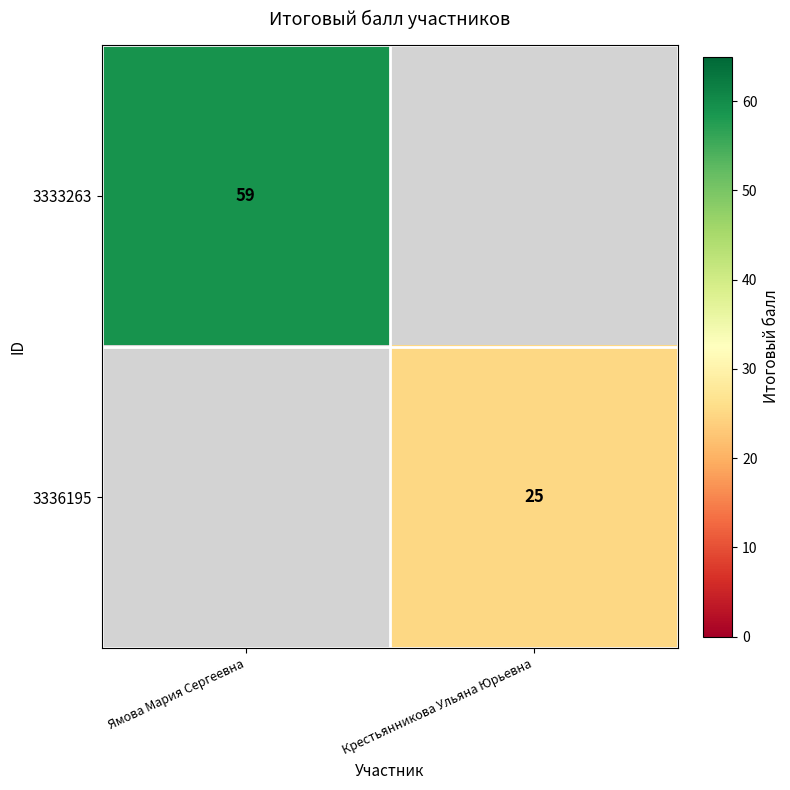

The 3333263 series shows 38.0 at Ямова Мария Сергеевна. True or false?

False